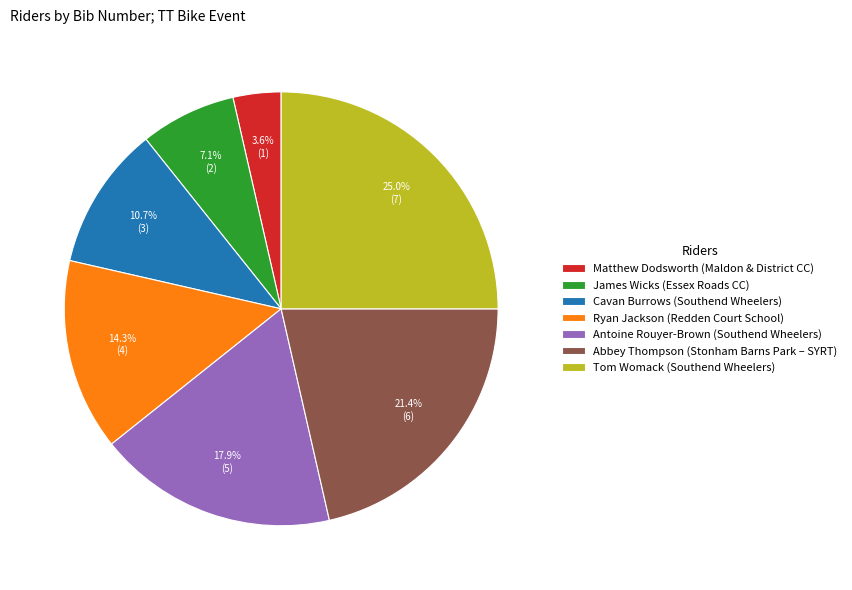

Which has a higher value, Abbey Thompson (Stonham Barns Park – SYRT) or Cavan Burrows (Southend Wheelers)?

Abbey Thompson (Stonham Barns Park – SYRT)